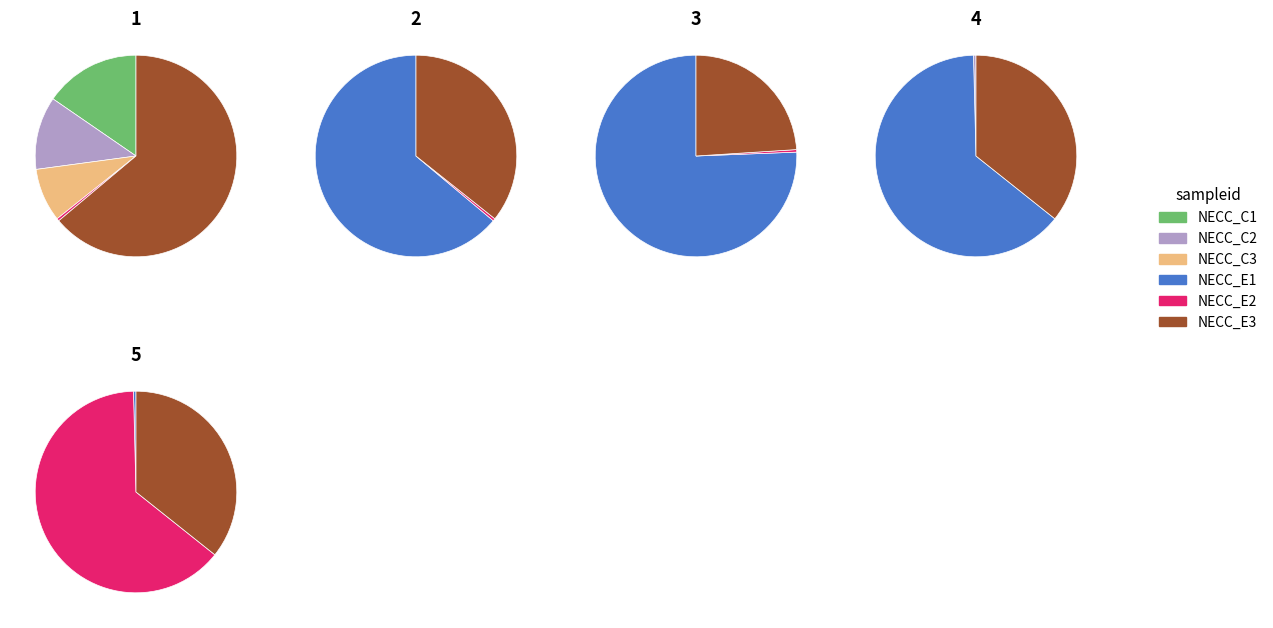

Which category has the smallest portion of the pie?

3